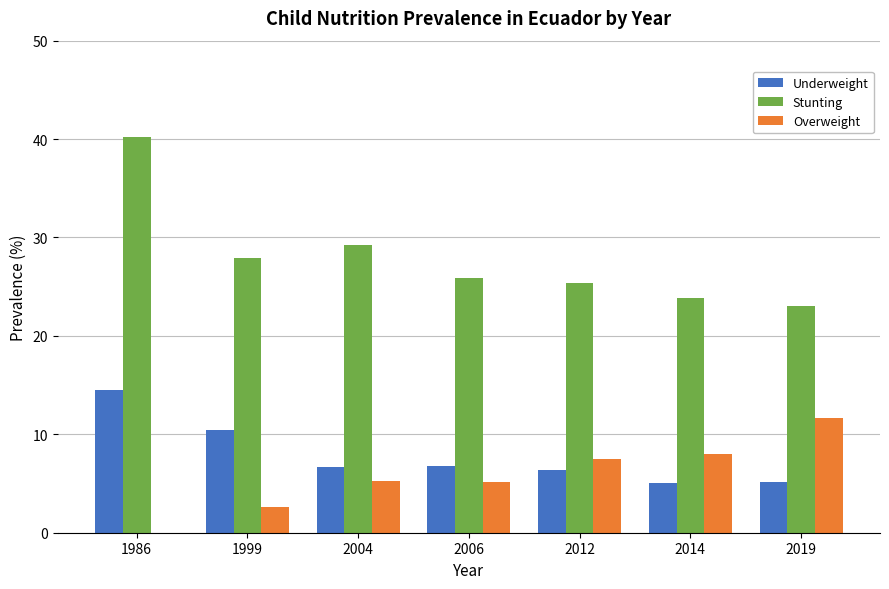

Between 1986 and 1999, which series saw the biggest shift?

Stunting